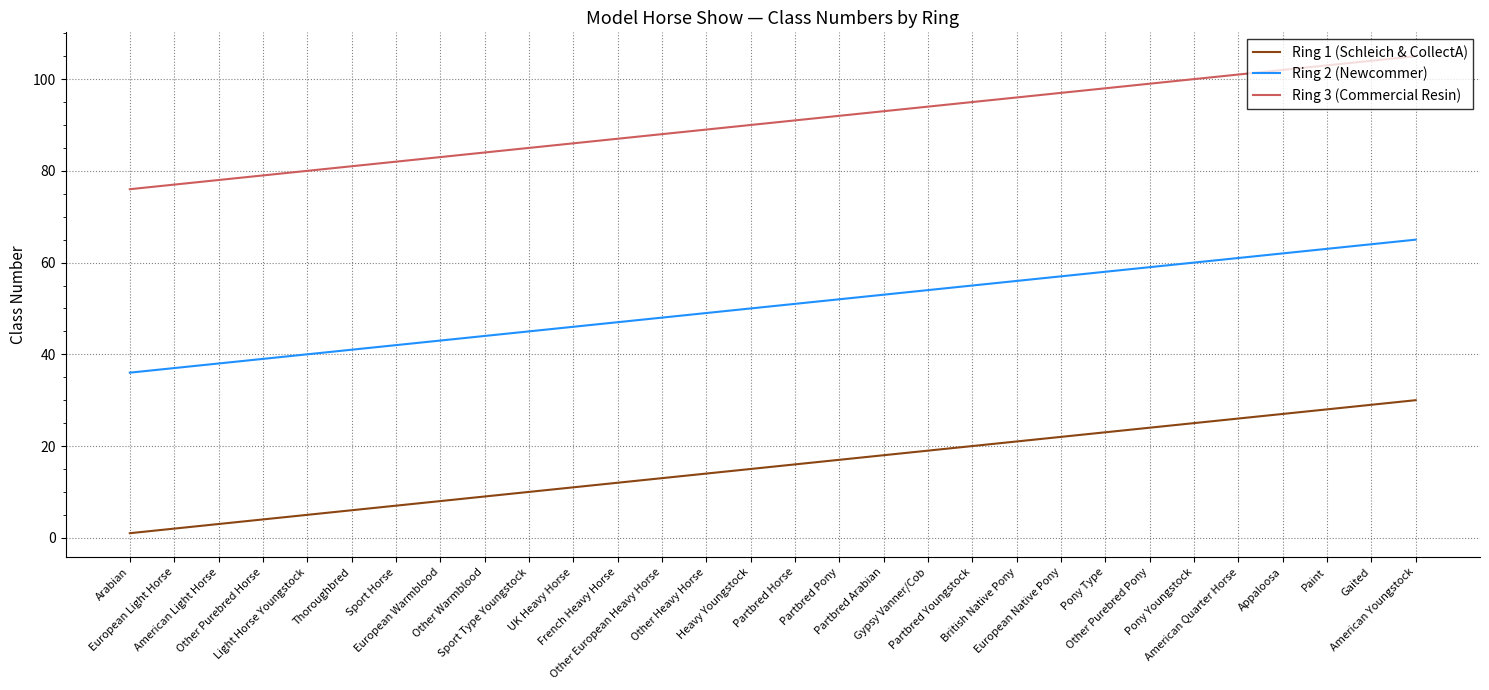

At how many categories does at least one series exceed 16?

30